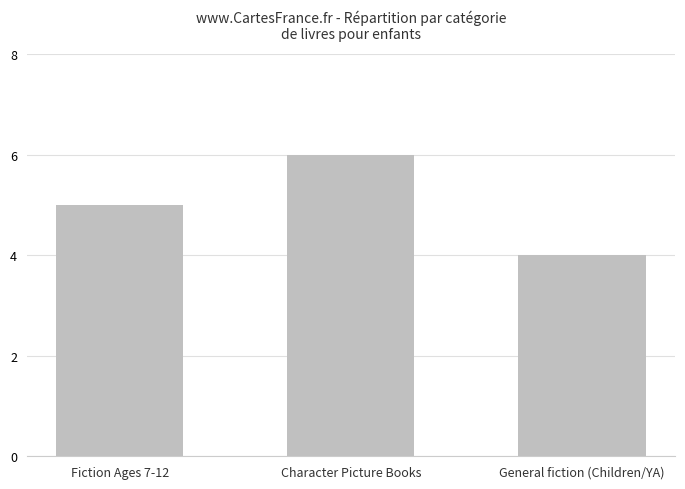

Which label corresponds to the largest value in the chart?

Character Picture Books